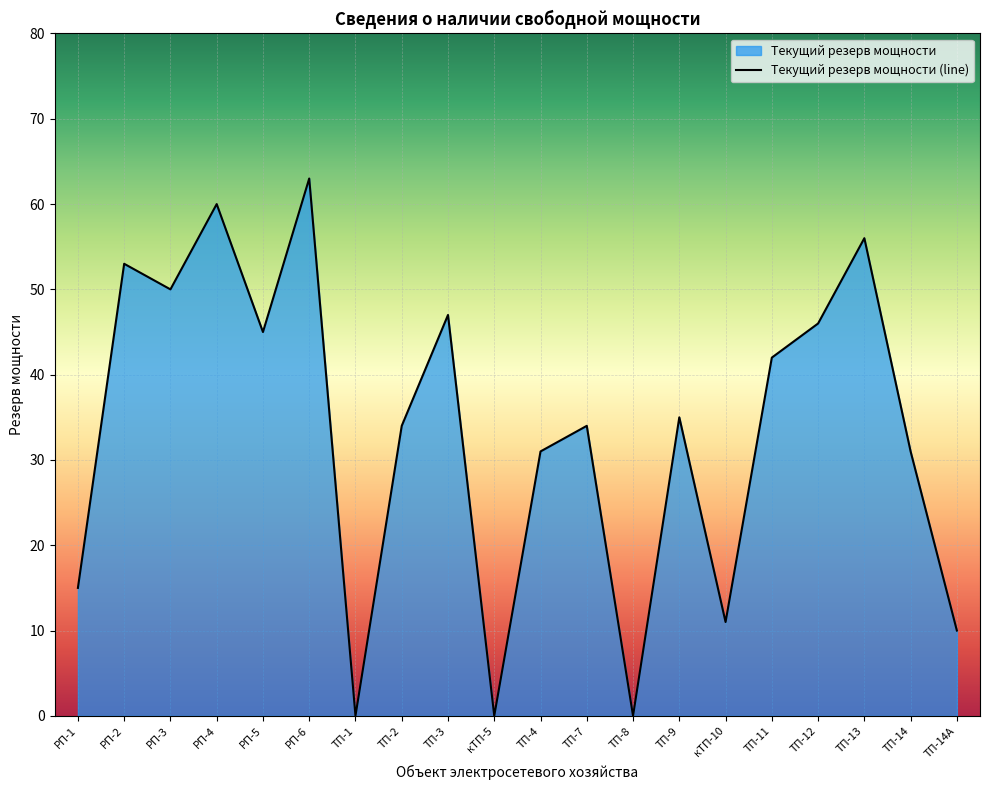

How many data points are above 35?

9